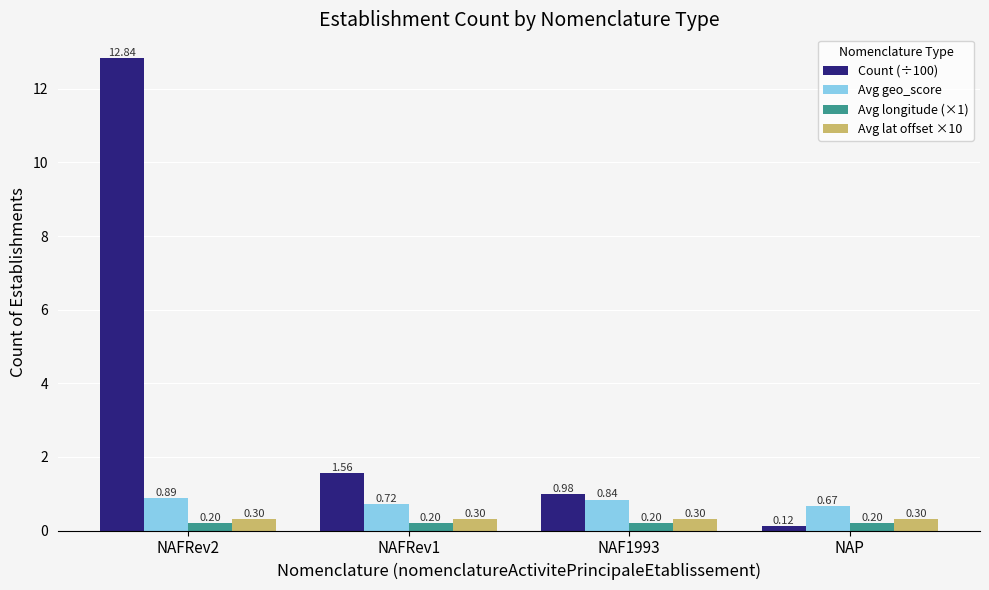

What is the label of the 2nd bar from the left?

NAFRev1